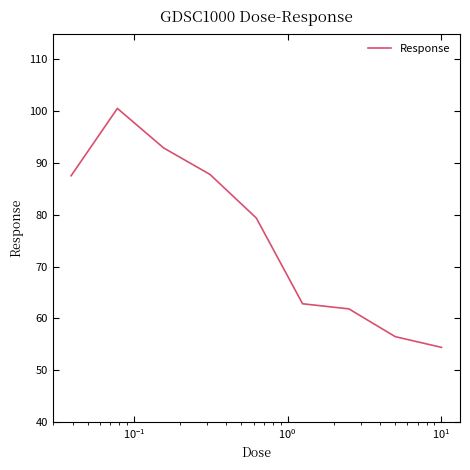

What is the difference between the maximum and minimum values?

46.1